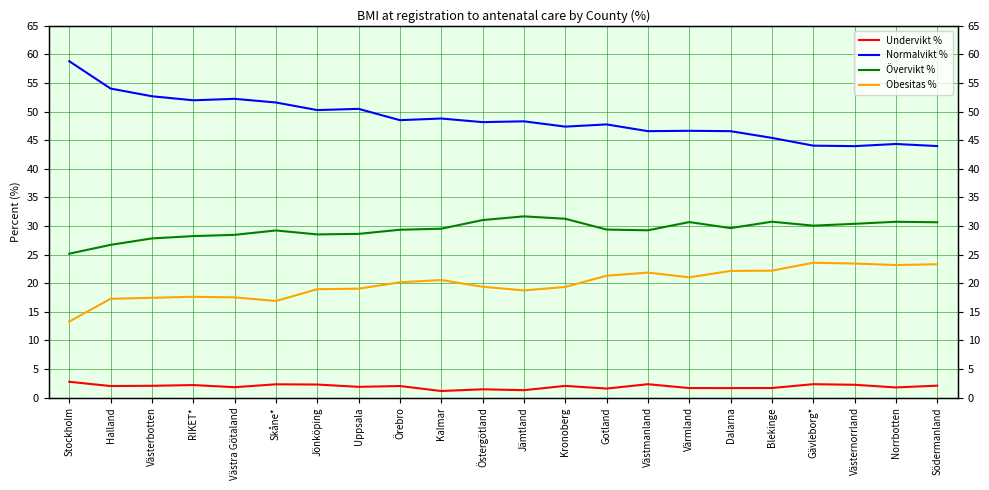

List the series in order of their peak value, highest first.

Normalvikt %, Övervikt %, Obesitas %, Undervikt %